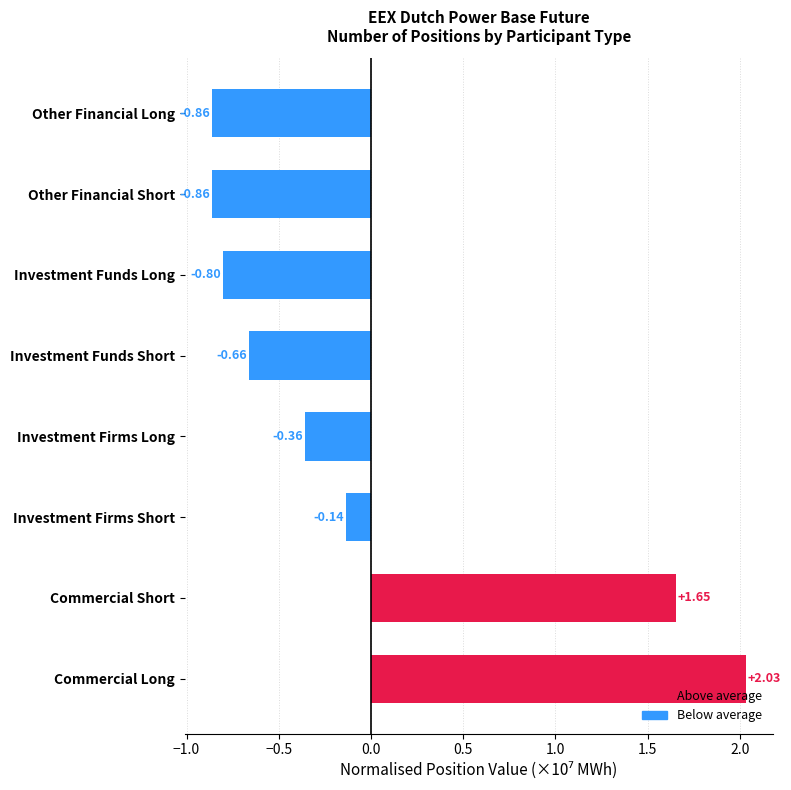

How many values are above zero?

2